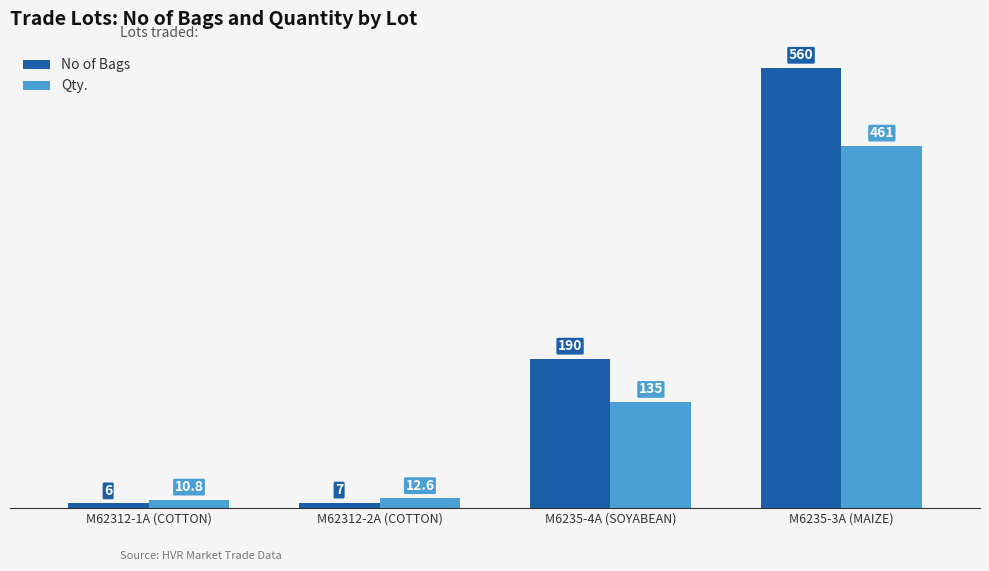

How many values in the No of Bags series are below 190?

2